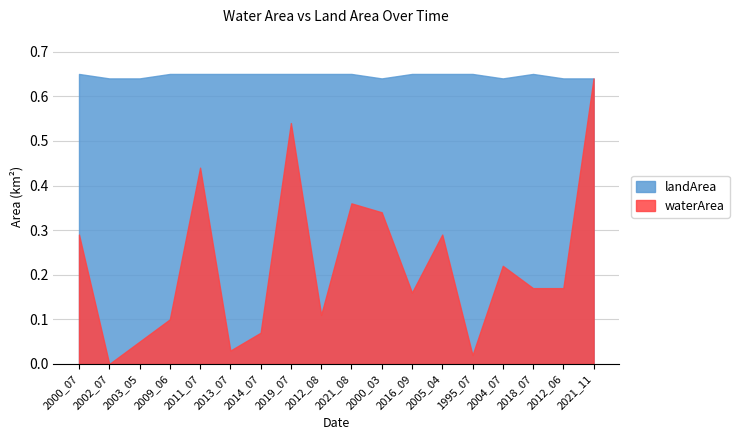

What are all the series names shown in the legend?

landArea, waterArea